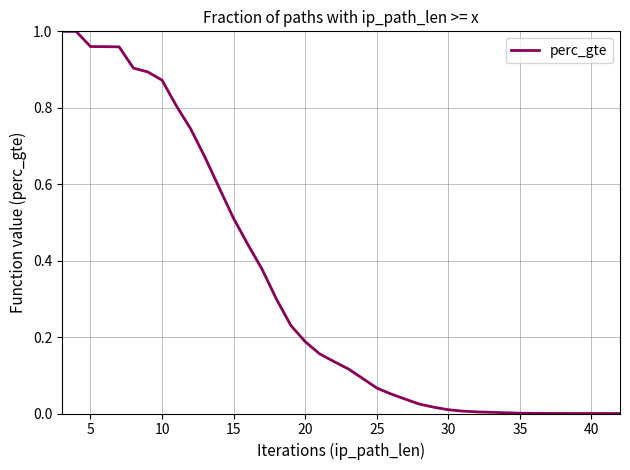

What is the greatest value displayed?

1.0